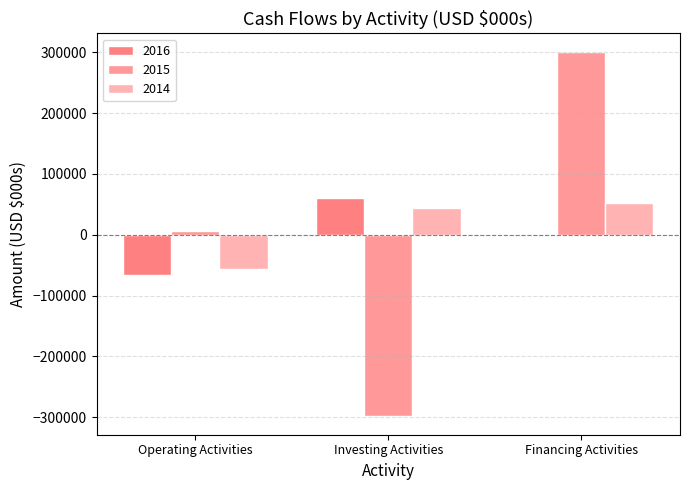

How many groups of bars are there?

3